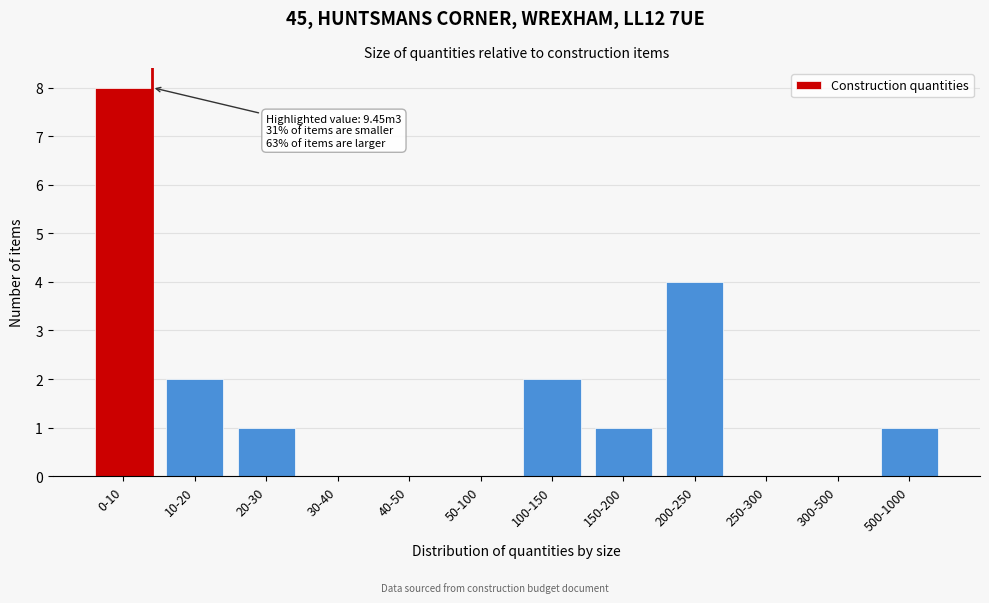

Reading left to right, extract all data points from this chart.

0-10=8	10-20=2	20-30=1	30-40=0	40-50=0	50-100=0	100-150=2	150-200=1	200-250=4	250-300=0	300-500=0	500-1000=1